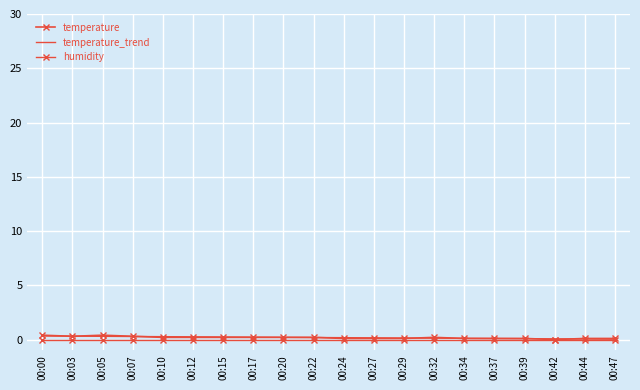

Which series has the largest total across all categories?

temperature